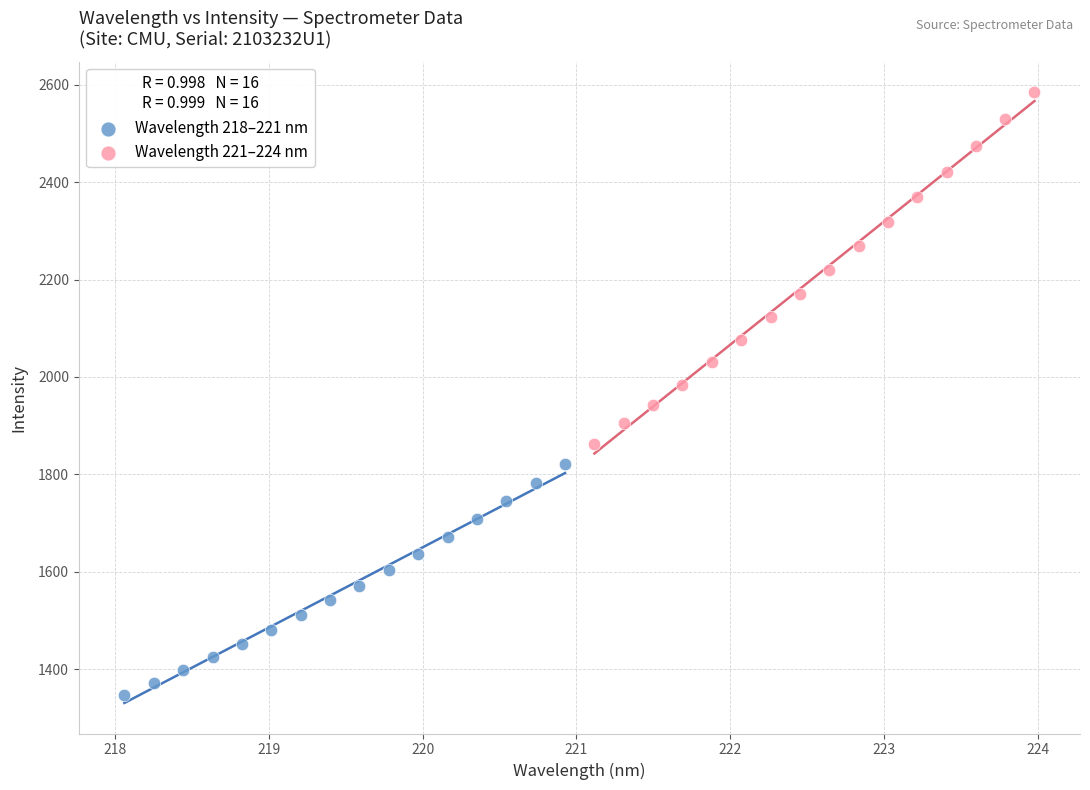

Which series has the largest Y range (max minus min)?

Wavelength 221–224 nm